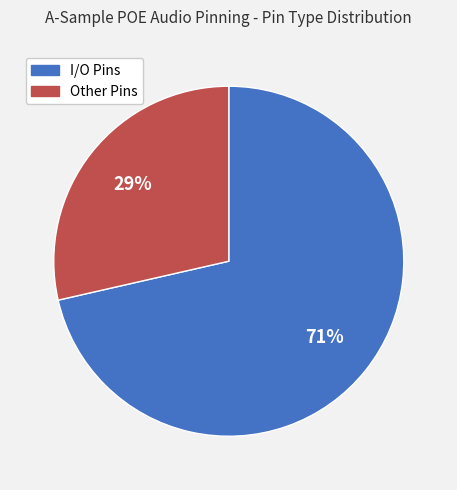

The Other Pins slice represents 29% of the pie. True or false?

True